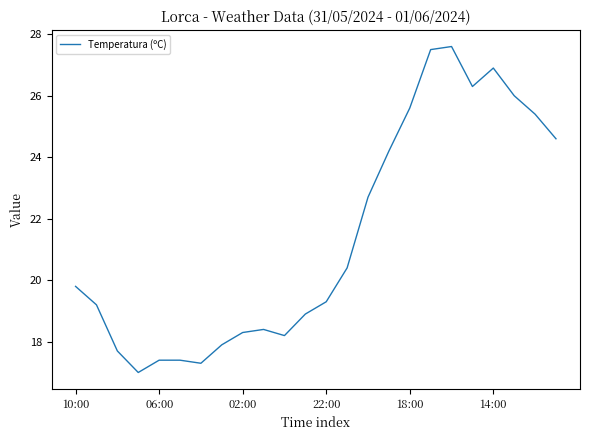

What is the difference between the maximum and minimum values?

10.6